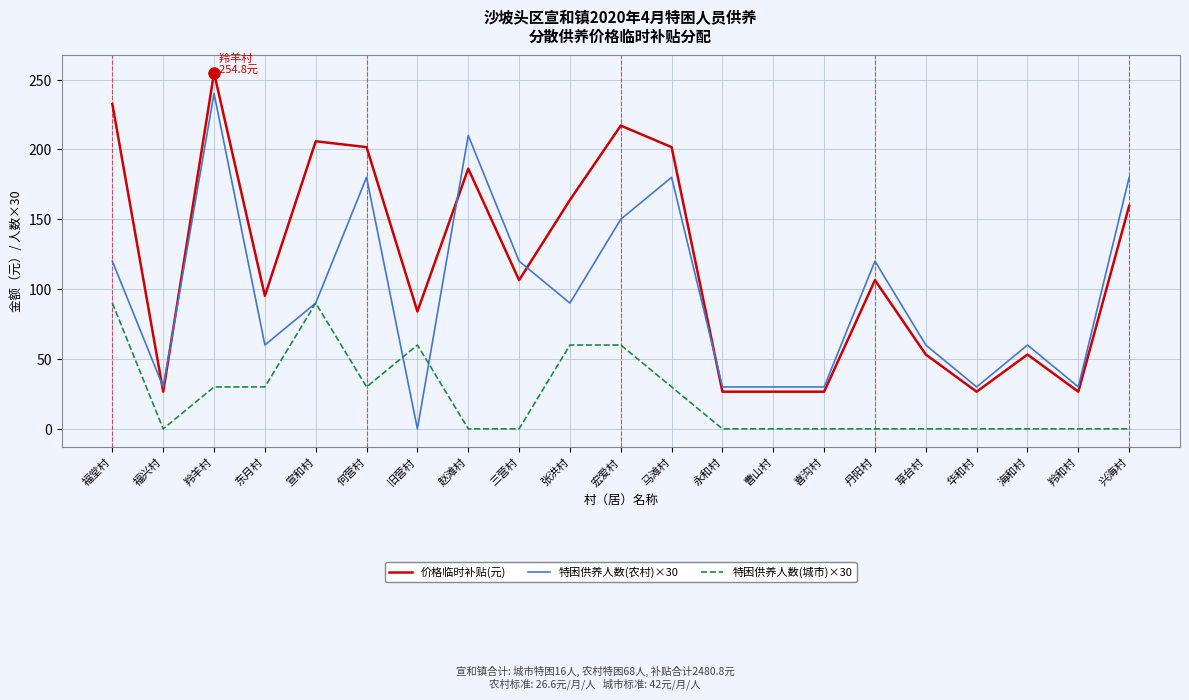

Which series has the largest total across all categories?

价格临时补贴(元)